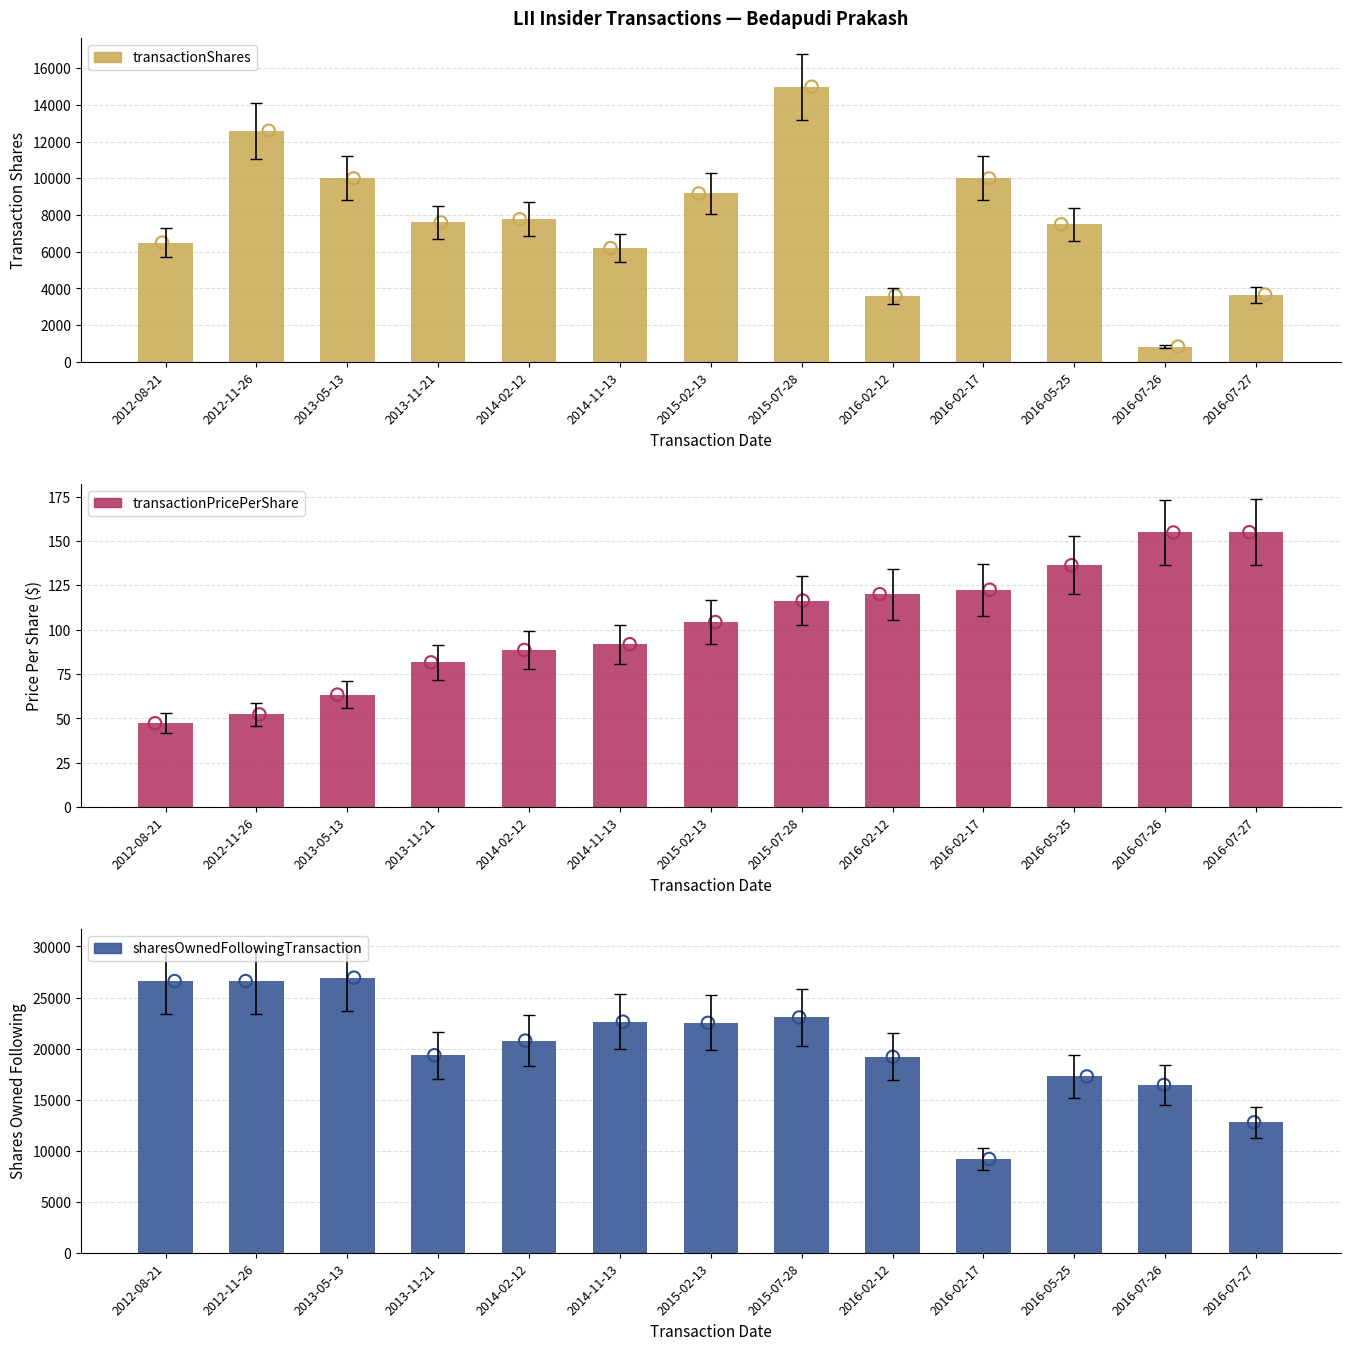

Which series has the largest total across all categories?

sharesOwnedFollowingTransaction